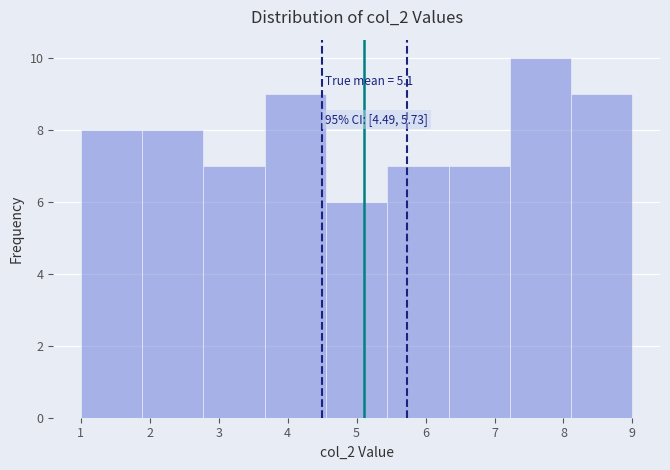

Which range on the x-axis has the tallest bar?

7.2 to 8.1